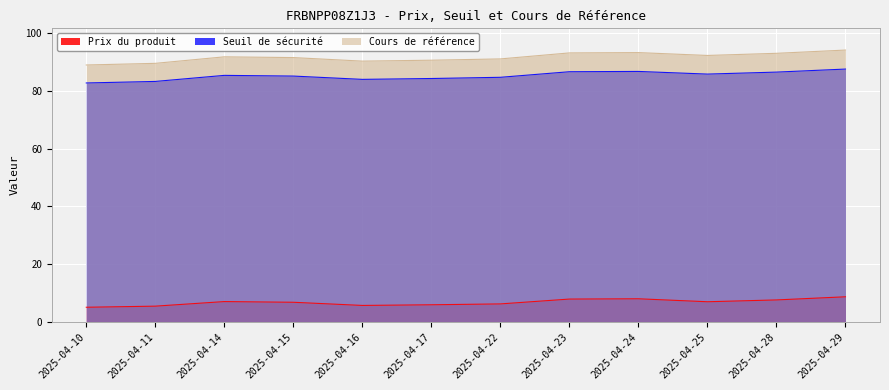

Which category has the highest value across all series?

2025-04-29